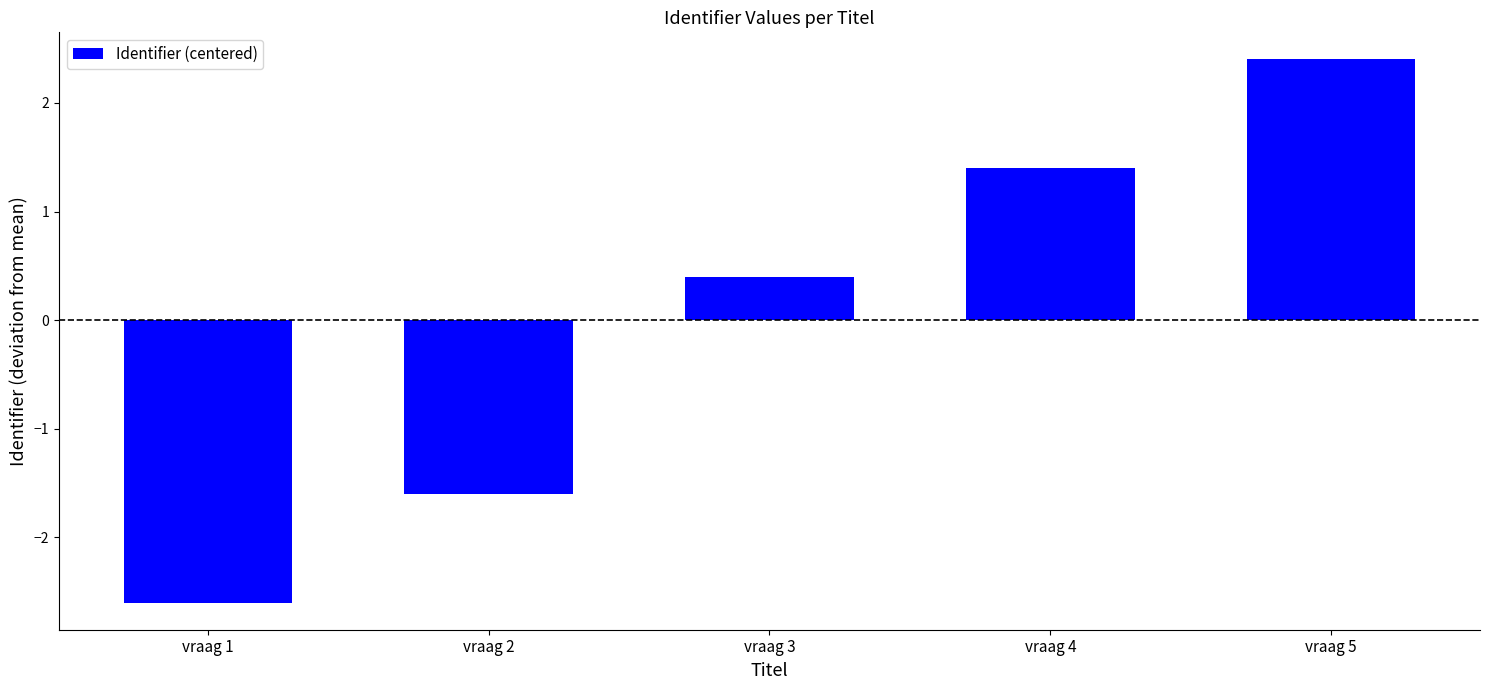

Reading right to left, what are all the values shown in this chart?

2.4	1.4	0.4	-1.6	-2.6